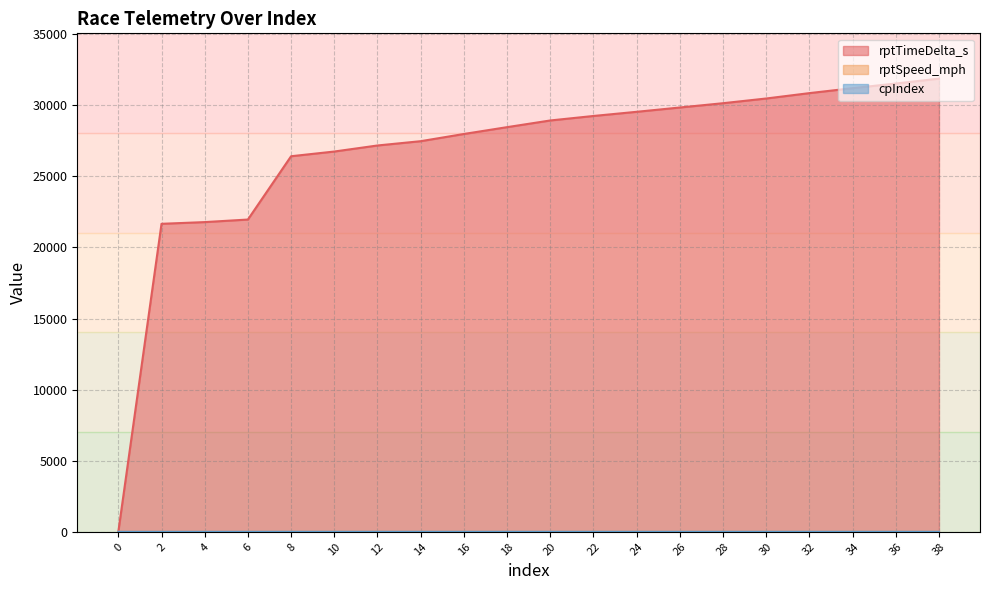

True or false: cpIndex and rptTimeDelta_s intersect in this chart.

False